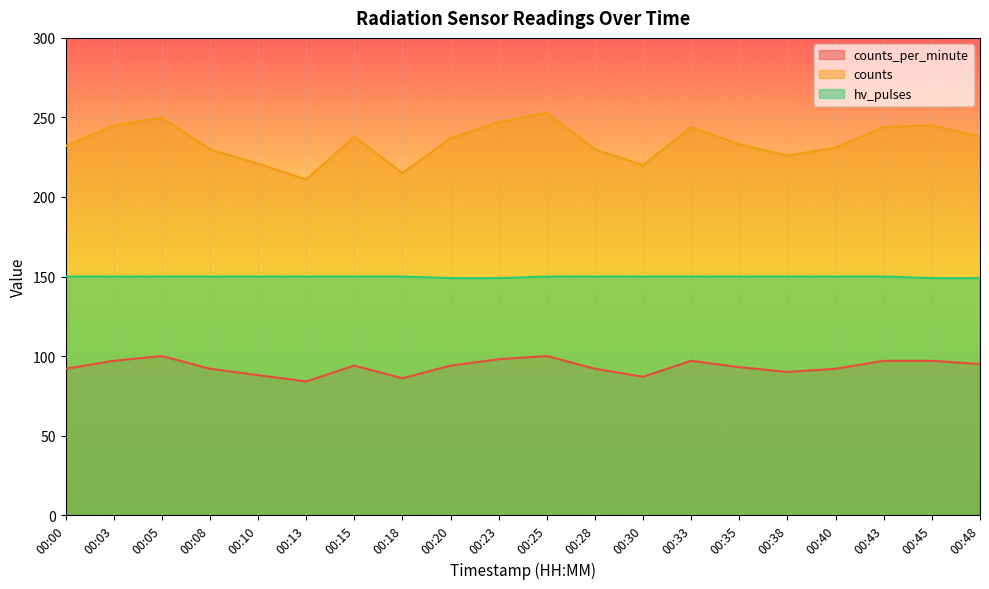

How many data points in counts_per_minute are less than 94?

10